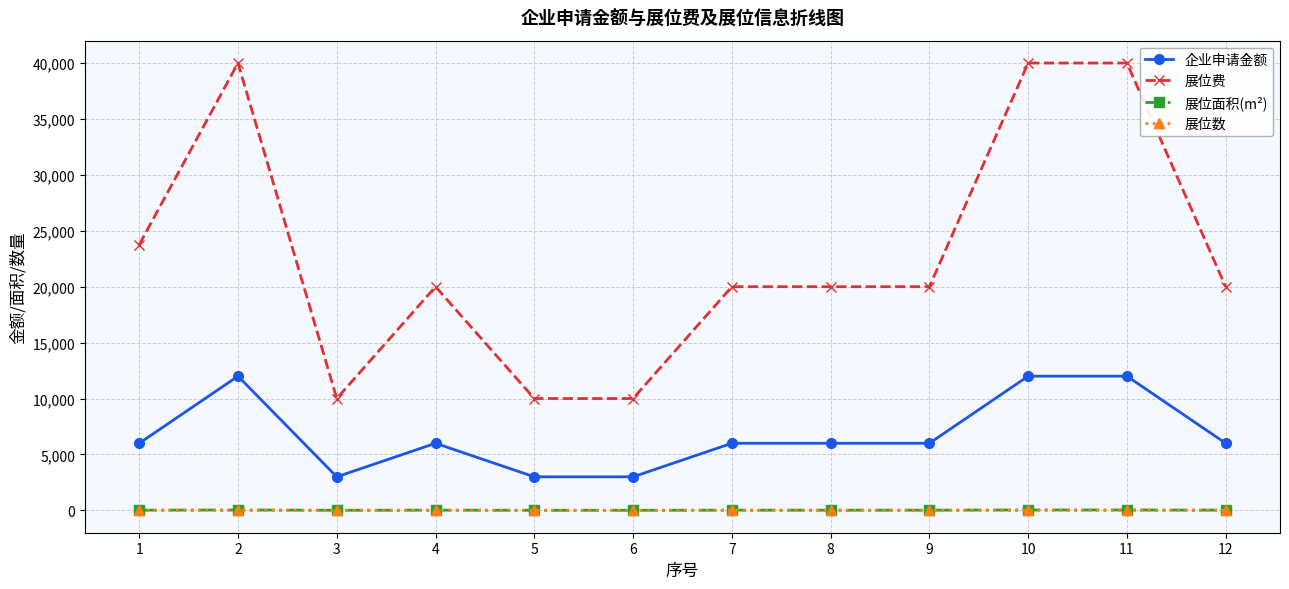

True or false: 展位面积(m²) and 企业申请金额 intersect in this chart.

False